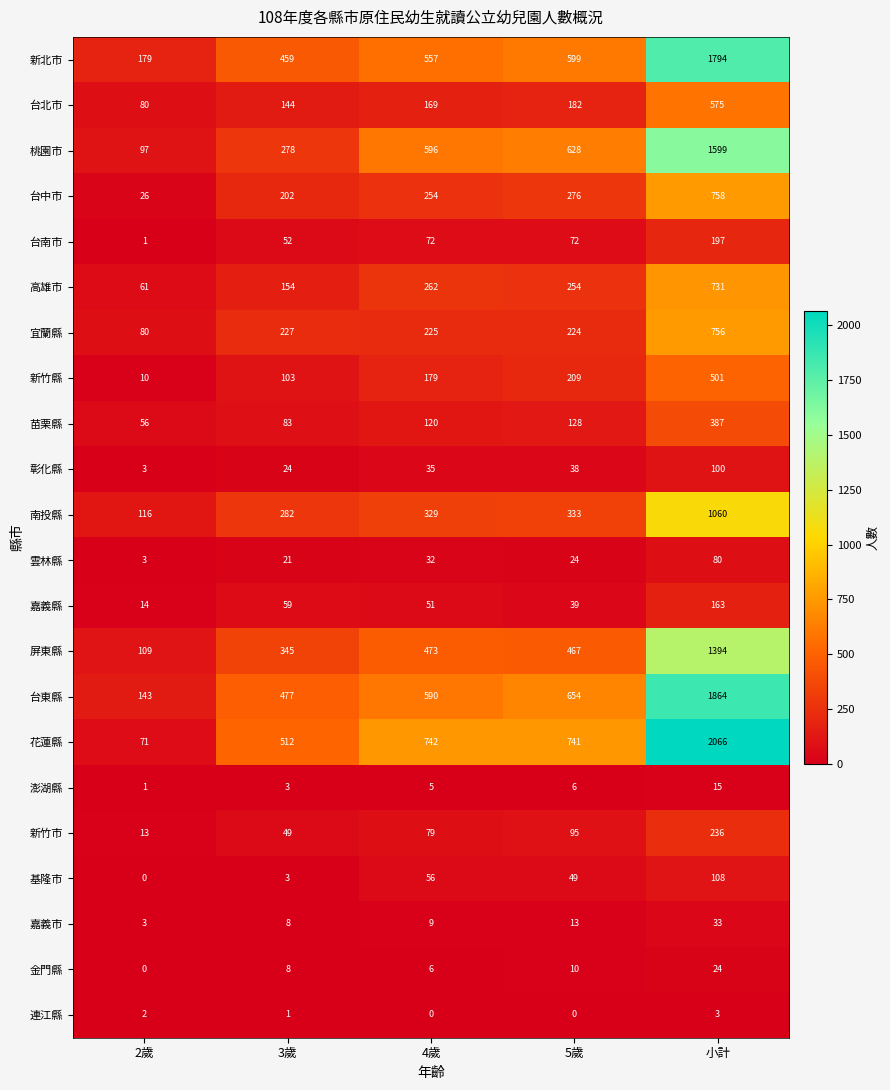

At 4歲, list the series in order from largest to smallest.

花蓮縣, 桃園市, 台東縣, 新北市, 屏東縣, 南投縣, 高雄市, 台中市, 宜蘭縣, 新竹縣, 台北市, 苗栗縣, 新竹市, 台南市, 基隆市, 嘉義縣, 彰化縣, 雲林縣, 嘉義市, 金門縣, 澎湖縣, 連江縣